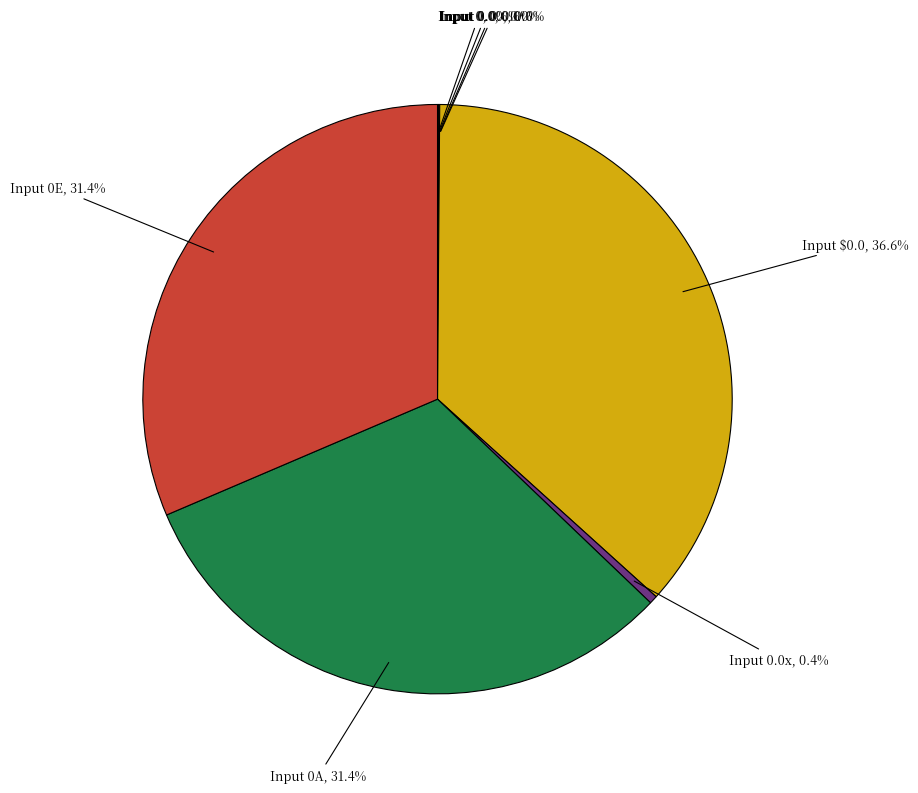

Does Input $0.0 represent more than half of the total?

No